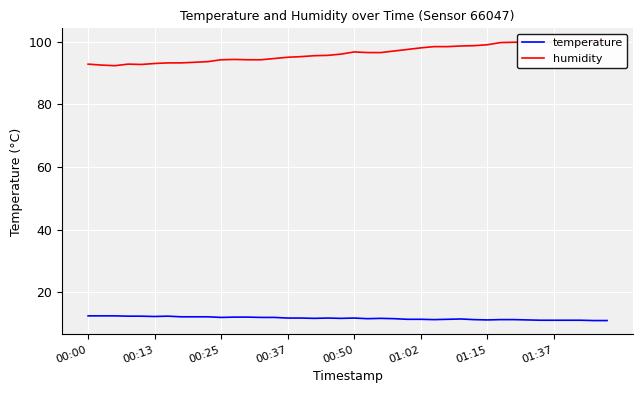

What is the maximum value for temperature?

12.4